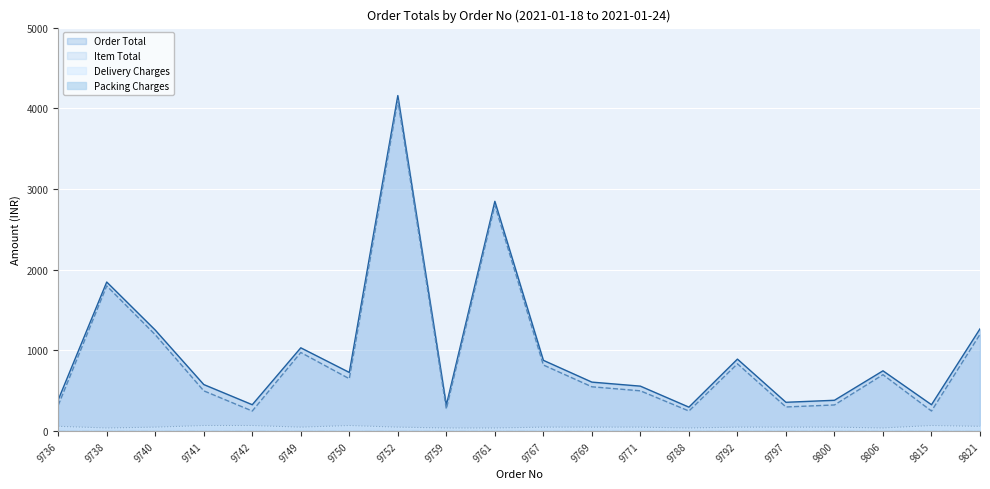

What is the difference between the second highest and second lowest values in the Order Total series?

2525